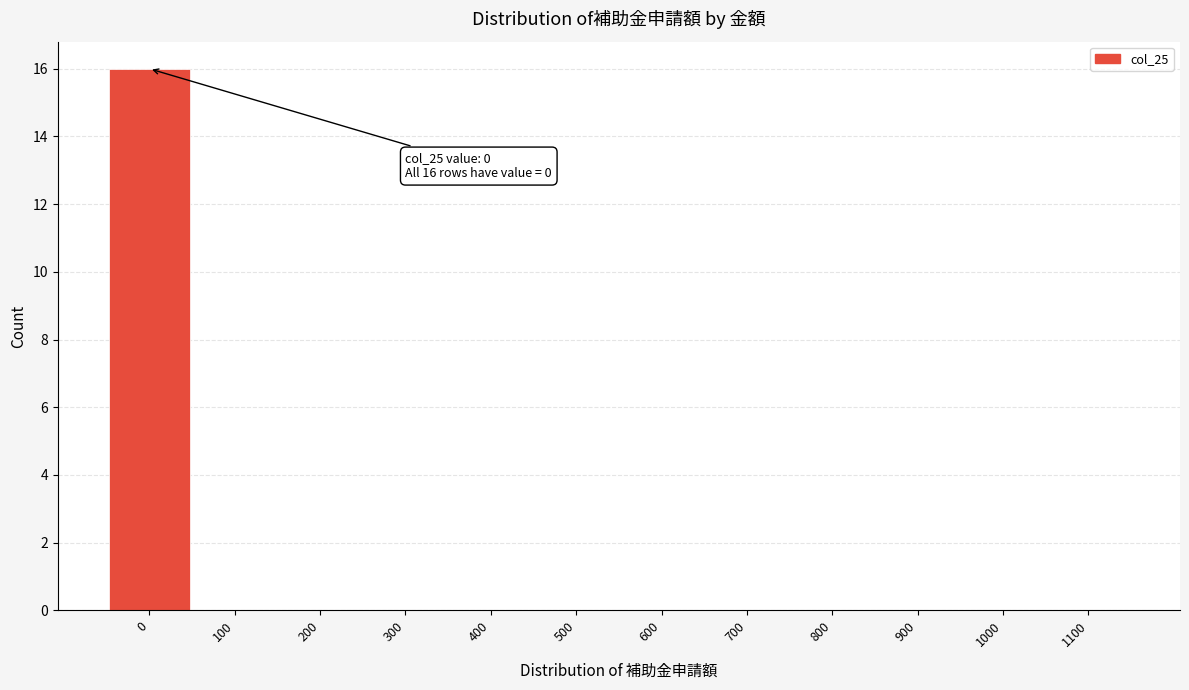

Reading left to right, what are all the values shown in this chart?

0=16	100=0	200=0	300=0	400=0	500=0	600=0	700=0	800=0	900=0	1000=0	1100=0